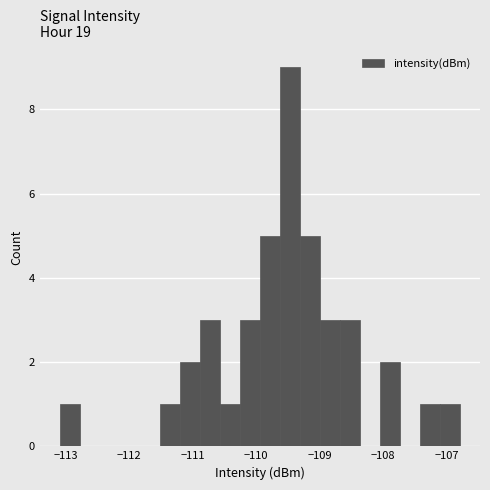

Around what value on the x-axis is the tallest bar? Give the approximate position of its centre, as read against the axis.

-109.5